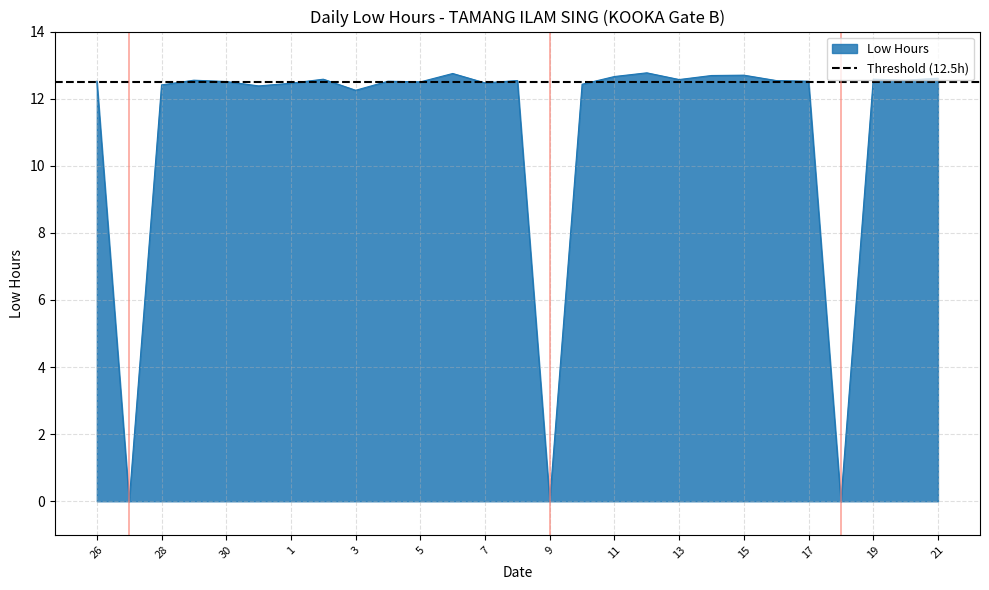

What is the sum of the values at 26 and 9?

12.5